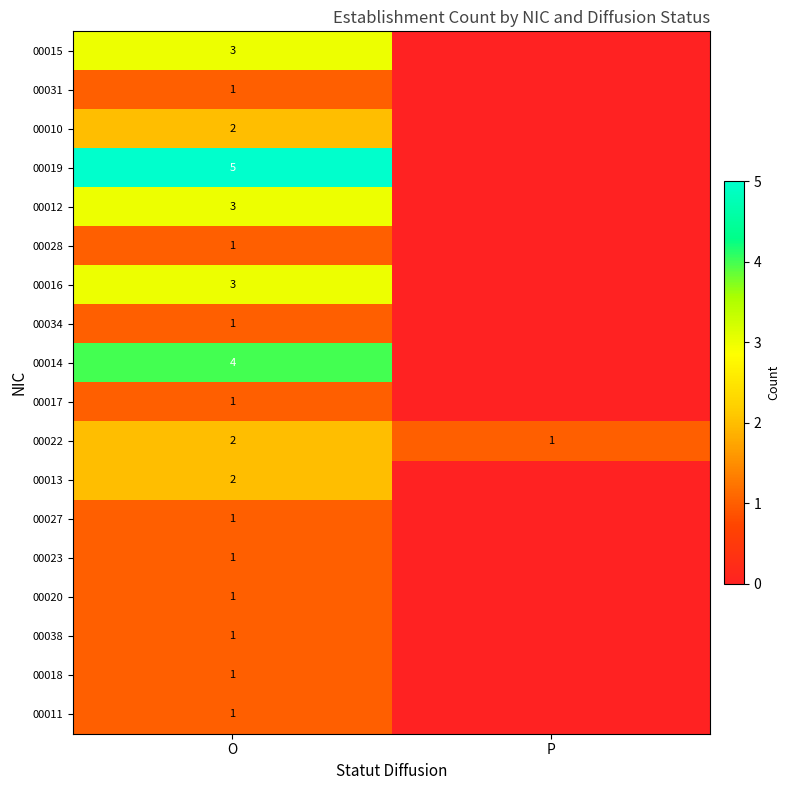

What is the total value across all series at O?

34